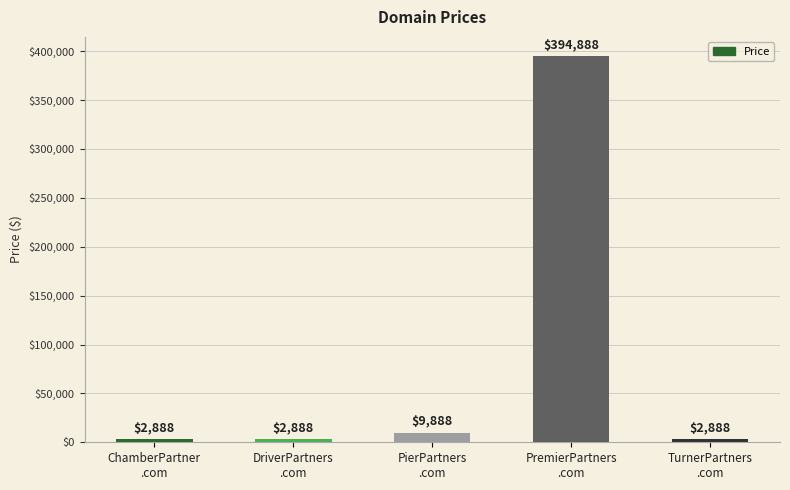

What is the minimum value shown in the chart?

2888